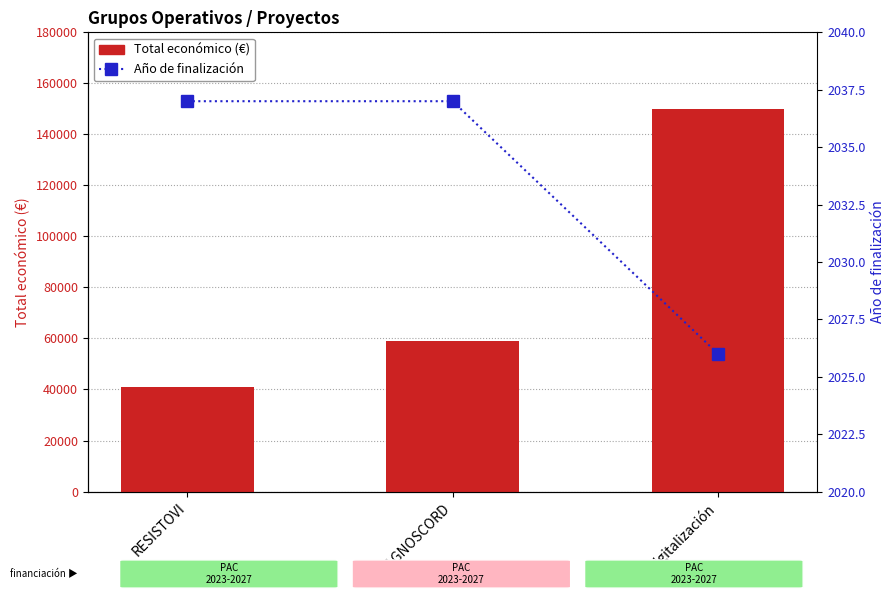

Reading right to left, transcribe all the data shown in this chart.

Total económico (€): 150000	59106	40876
Año de finalización: 2026	2037	2037